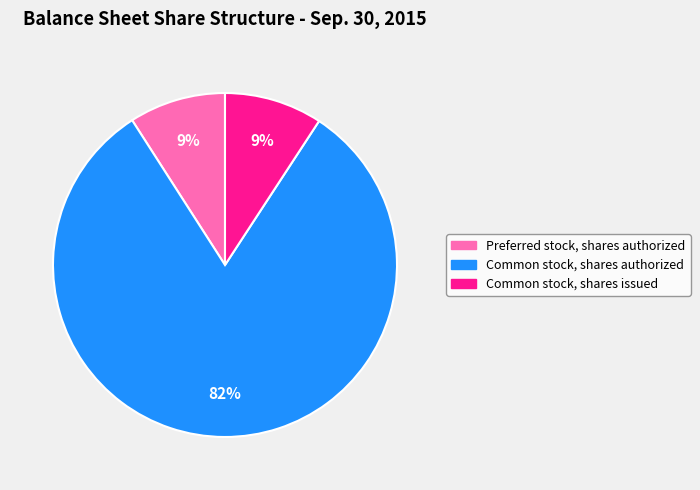

To the nearest percent, what percentage of the pie is Common stock, shares issued?

9%